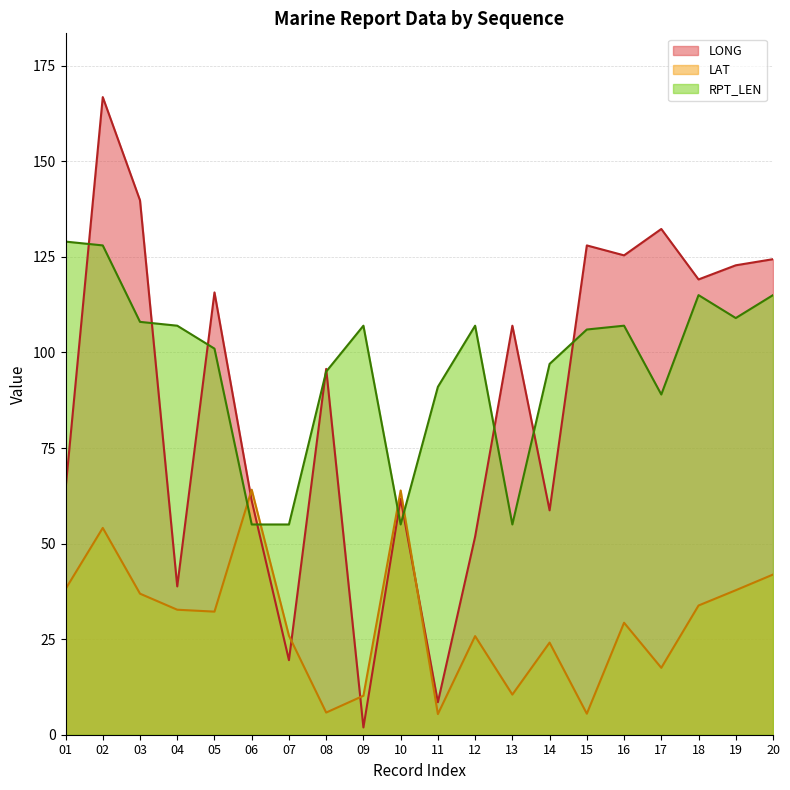

What is the difference between the maximum and second lowest values in the LONG series?

158.3